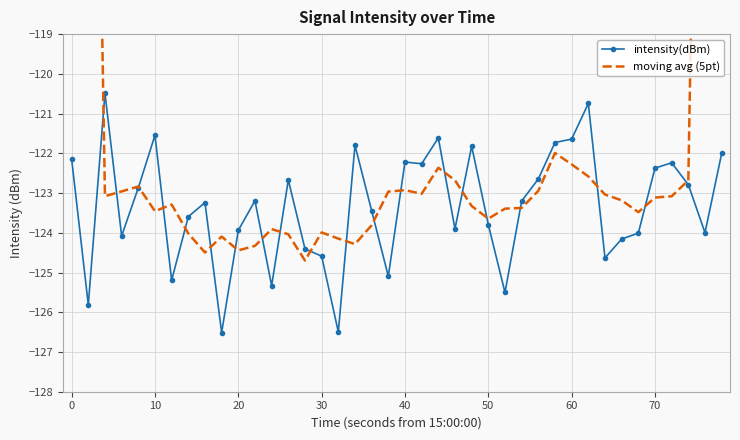

The value of intensity(dBm) at 20 is -50.1. True or false?

False